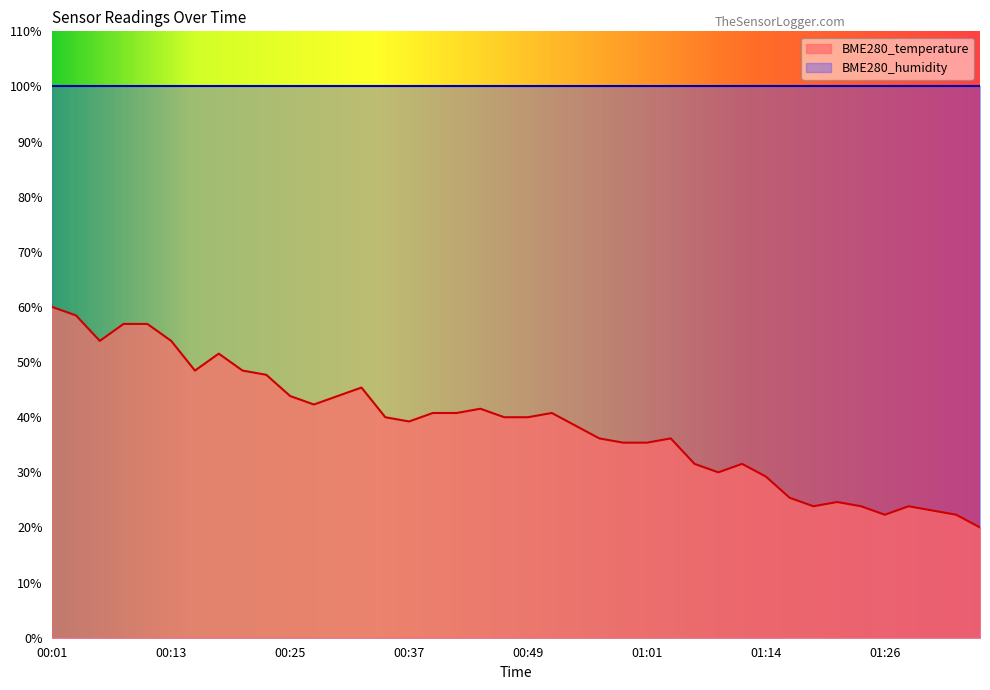

True or false: the data shows 26.7 at 00:37.

False